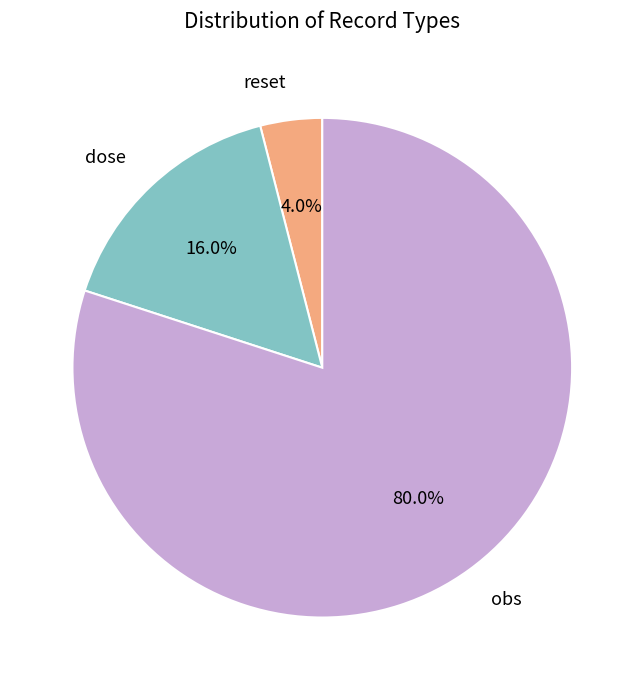

To the nearest percent, what percentage of the pie is obs?

80%